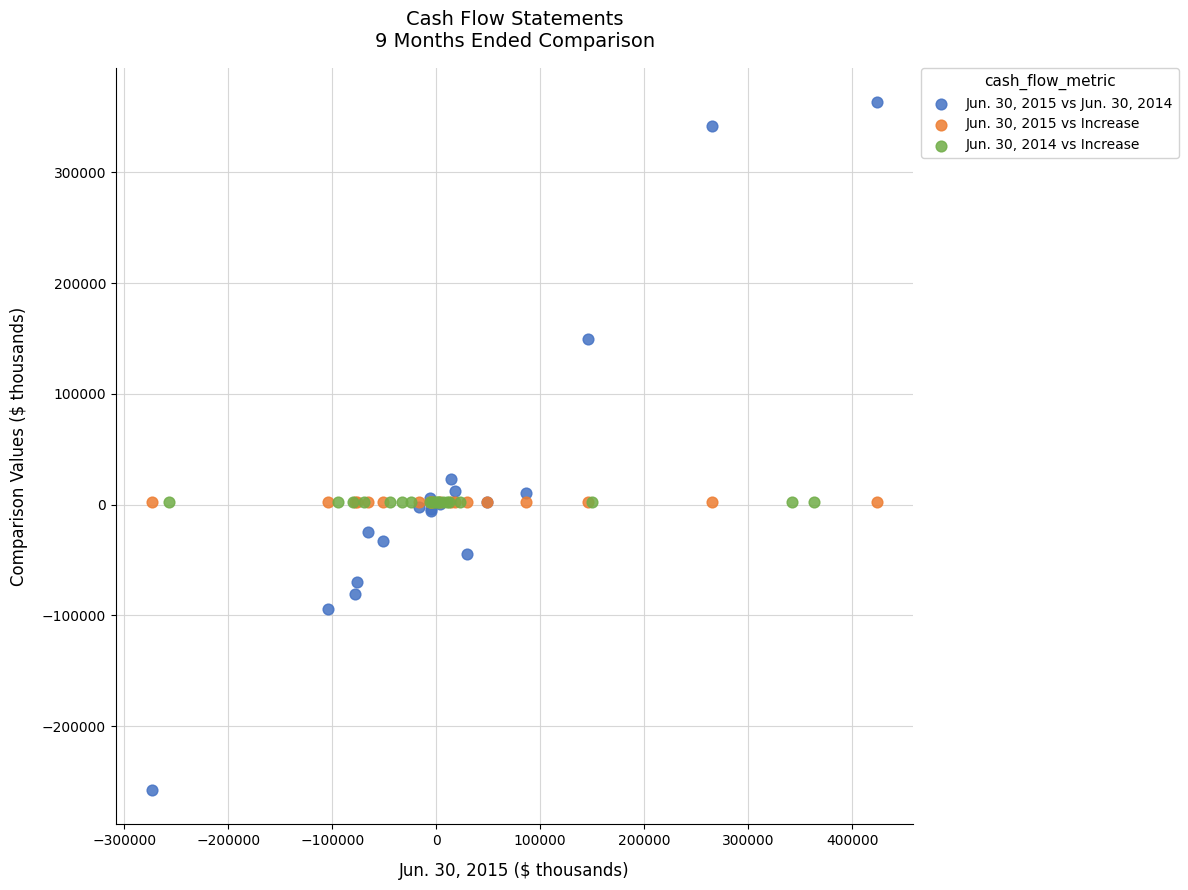

Which series reaches the minimum Y coordinate?

Jun. 30, 2015 vs Jun. 30, 2014